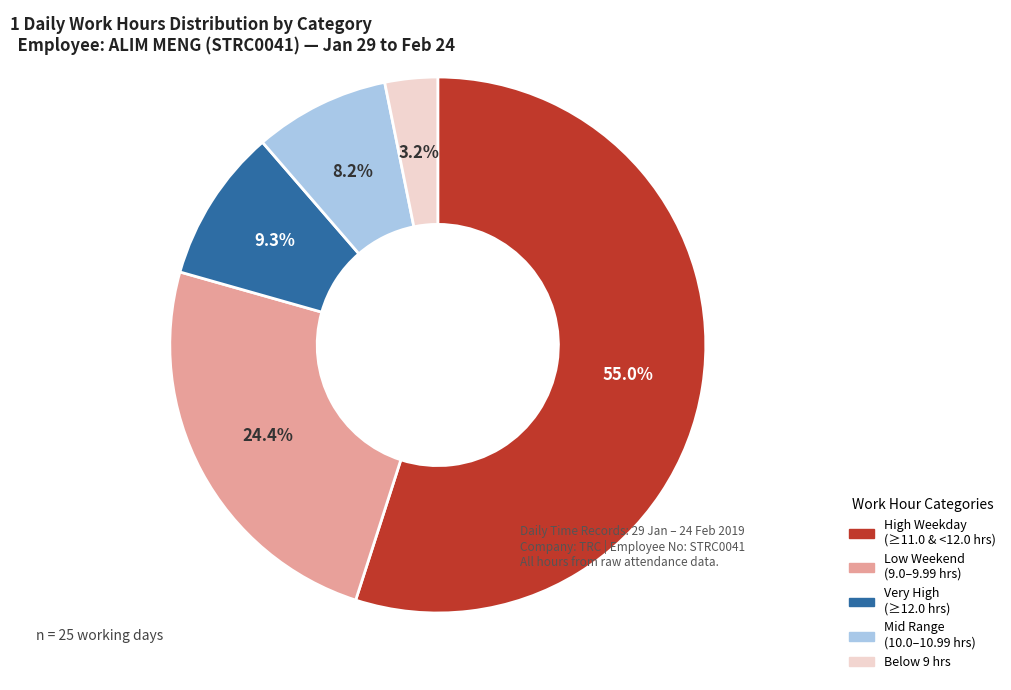

Does any single category account for the majority?

Yes